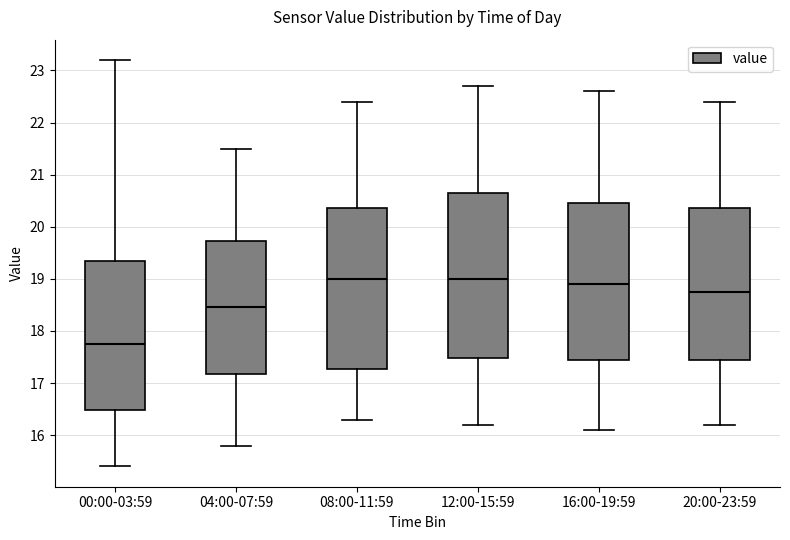

Reading left to right, transcribe this box plot: for each box, give where its median line is, the range the box spans, and where its two whiskers end, as read against the y-axis. The values are not printed on the chart, so give them approximately, as read against the axis.

00:00-03:59: median 17.8, box 16.5 to 19.4, whiskers 15.4 to 23.2
04:00-07:59: median 18.5, box 17.2 to 19.7, whiskers 15.8 to 21.5
08:00-11:59: median 19.0, box 17.3 to 20.4, whiskers 16.3 to 22.4
12:00-15:59: median 19.0, box 17.5 to 20.7, whiskers 16.2 to 22.7
16:00-19:59: median 18.9, box 17.5 to 20.5, whiskers 16.1 to 22.6
20:00-23:59: median 18.8, box 17.5 to 20.4, whiskers 16.2 to 22.4